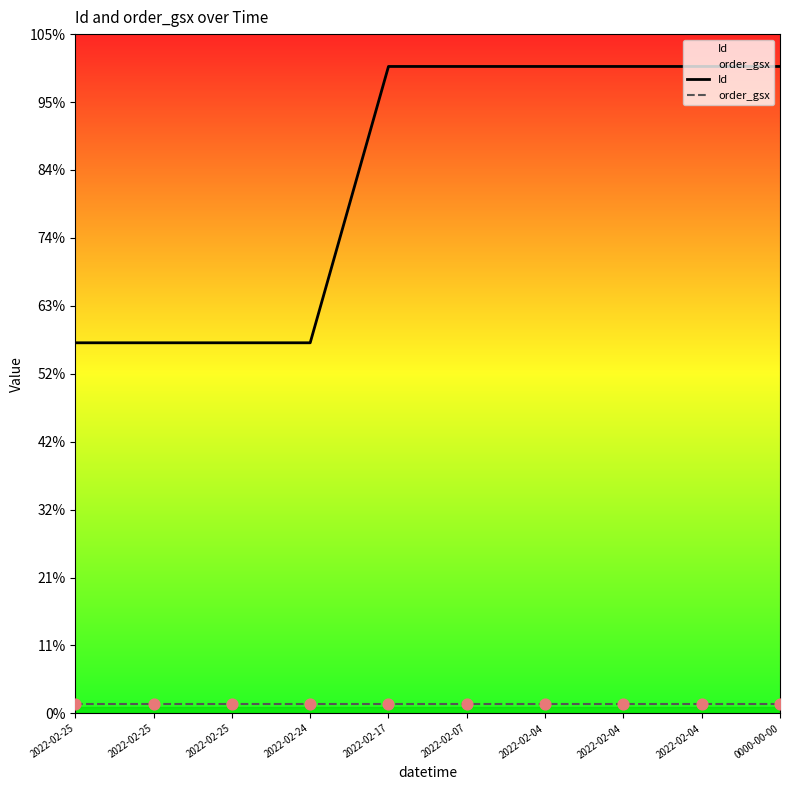

Which series reaches the minimum Y coordinate?

order_gsx